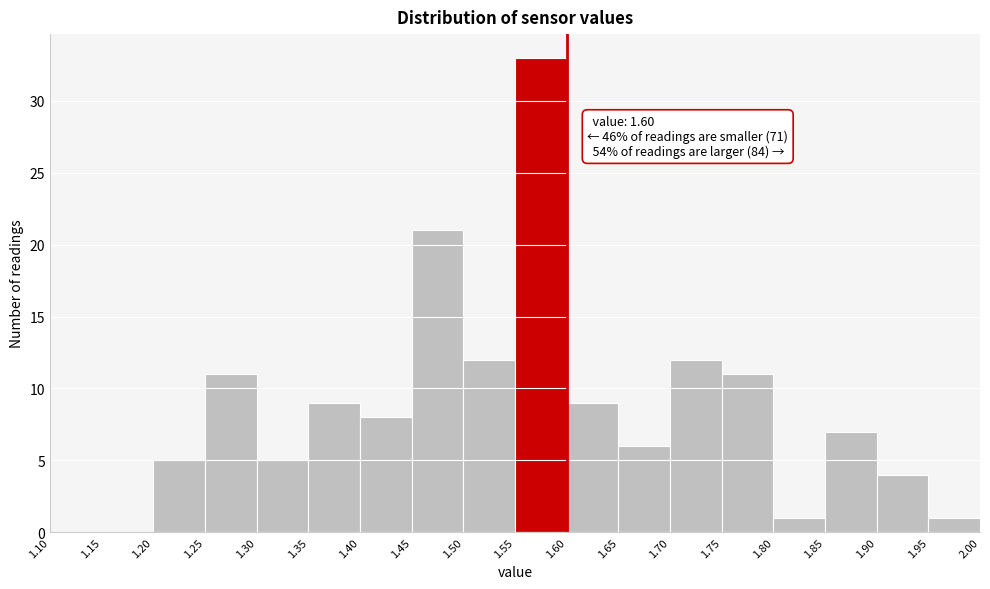

Which range on the x-axis has the tallest bar?

1.55 to 1.60